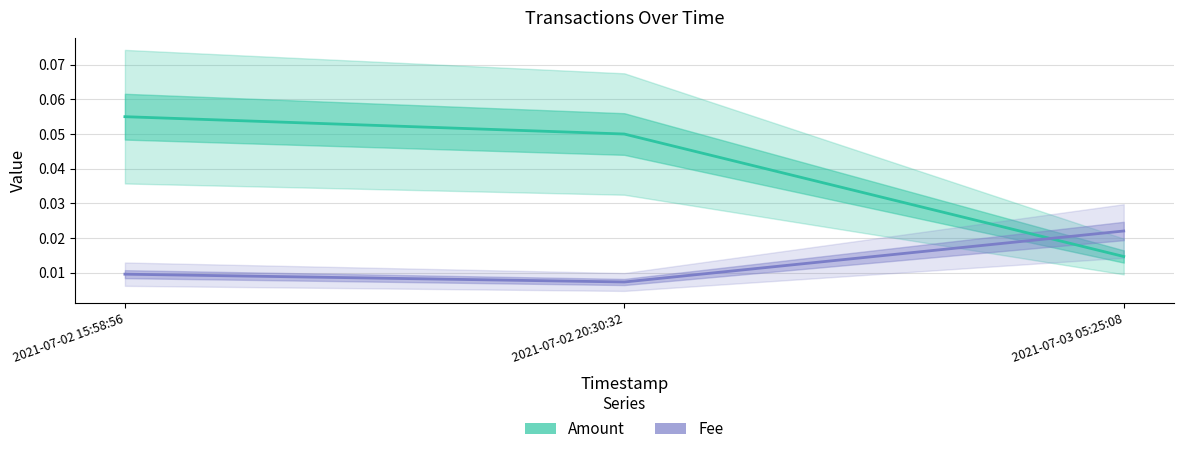

Which series has the largest total across all categories?

Amount